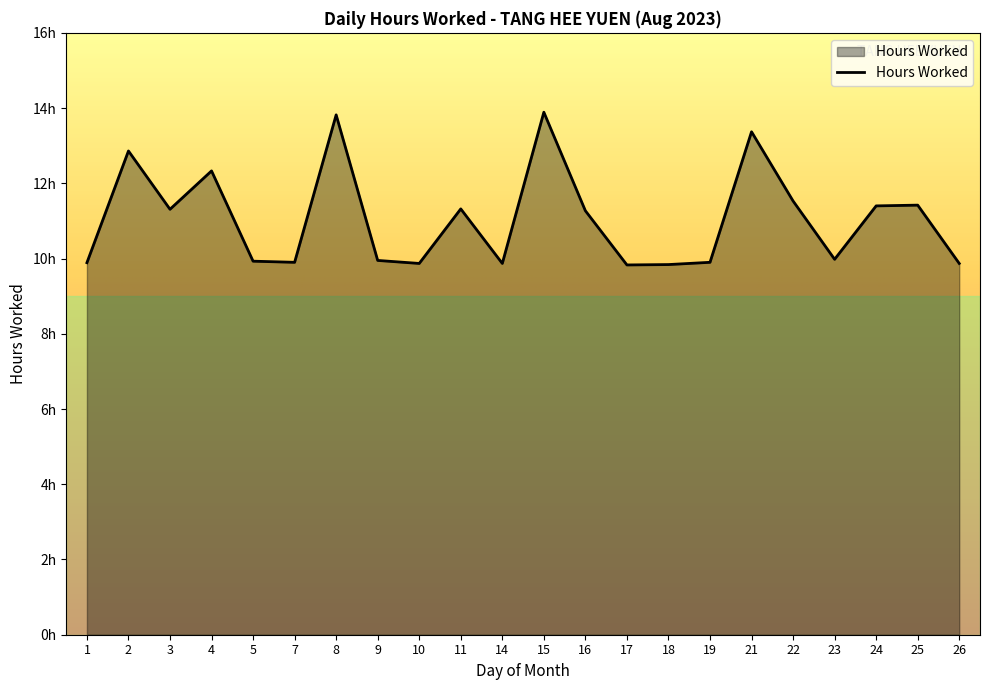

What is the value of the 12th point from the left?

13.9